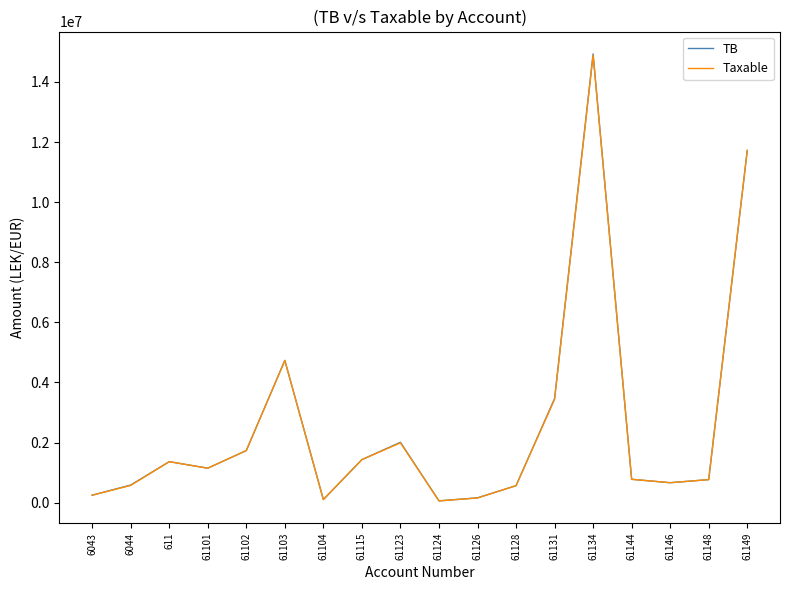

The Taxable series shows 1991862.2 at 61123. True or false?

True